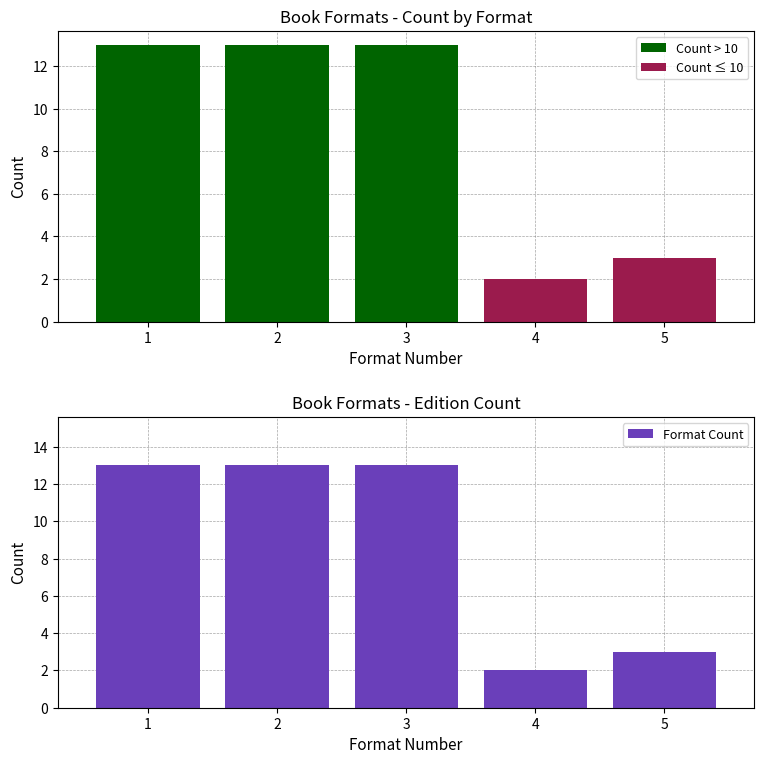

What is the ratio of the value at 1 to the value at 3?

1.0